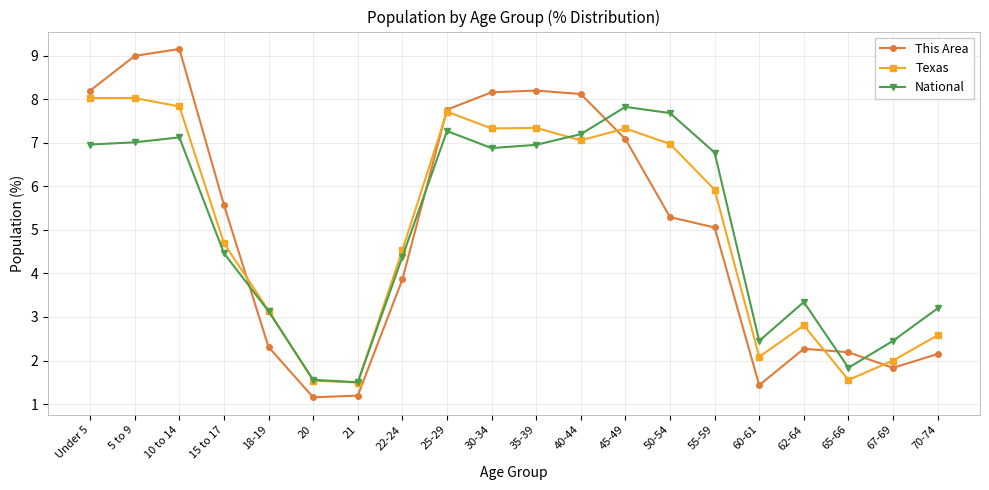

Which series has the widest spread of values?

This Area